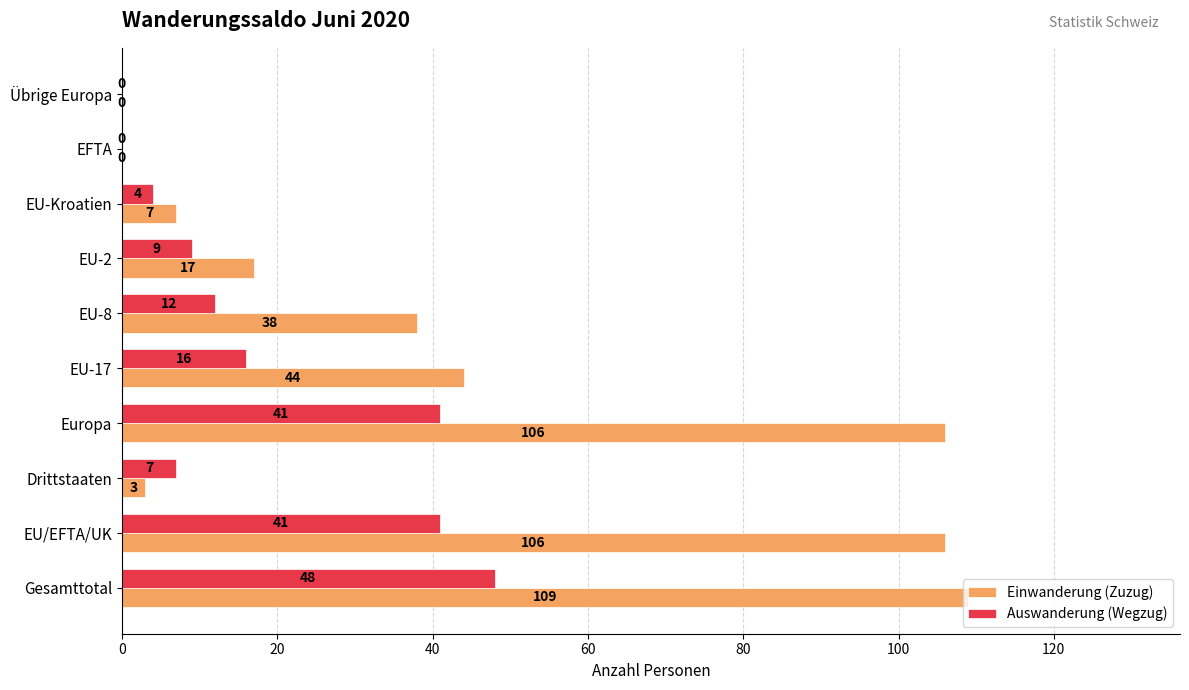

Which series has the largest total across all categories?

Einwanderung (Zuzug)